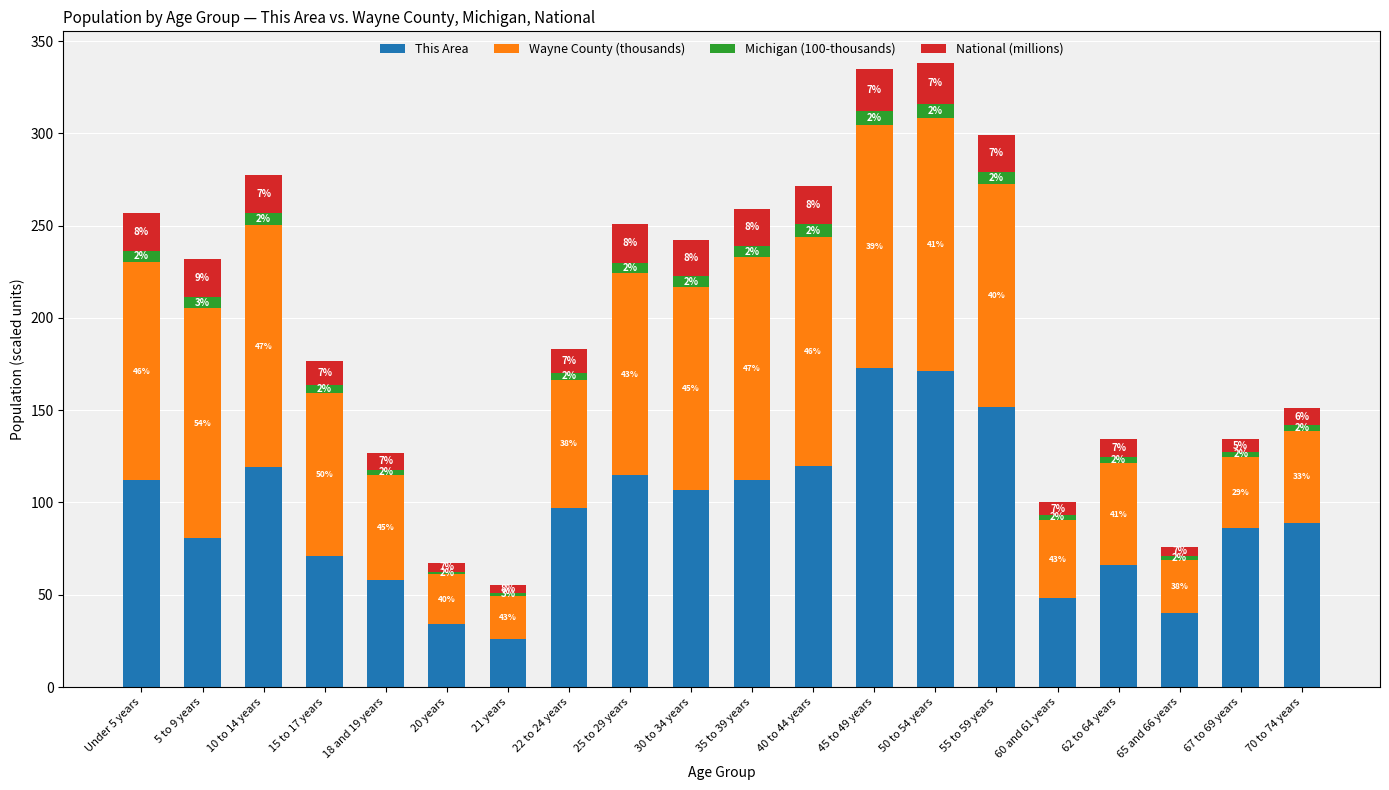

What are all the series names shown in the legend?

This Area, Wayne County (thousands), Michigan (100-thousands), National (millions)